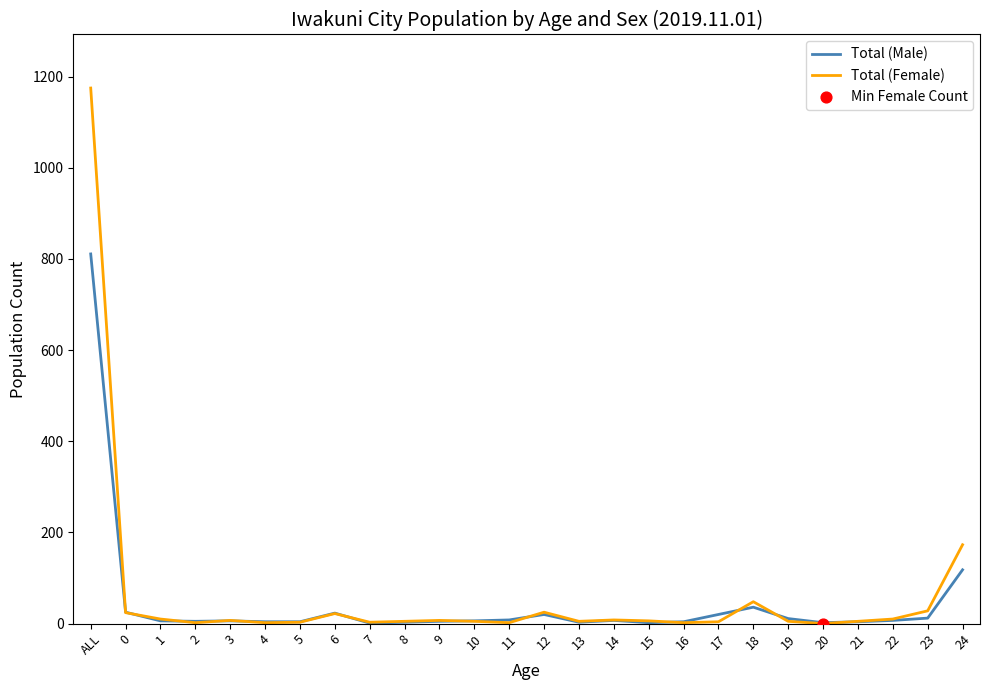

Is the value of Total (Female) at 1 greater than the value of Total (Male) at ALL?

No